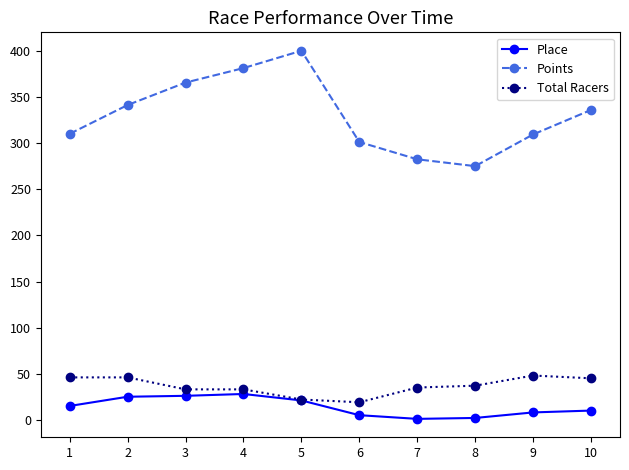

Is the value of Points at 1 greater than the value of Total Racers at 3?

Yes